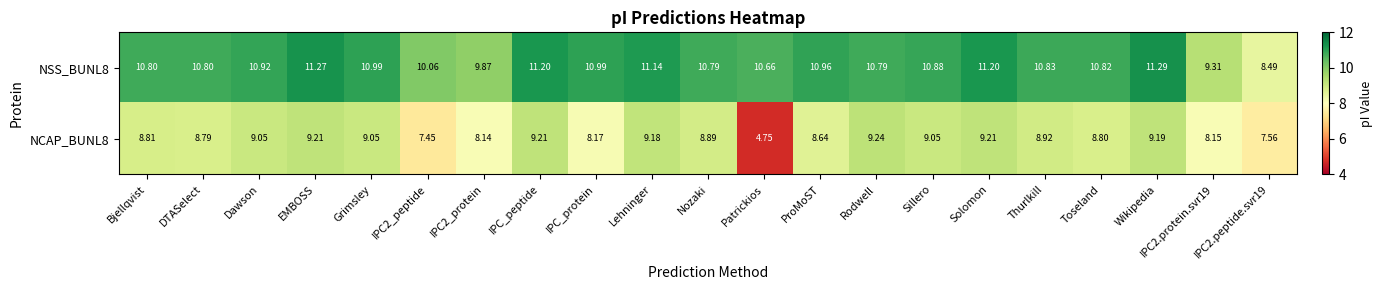

Which category has the lowest value in the NCAP_BUNL8 series?

Patrickios